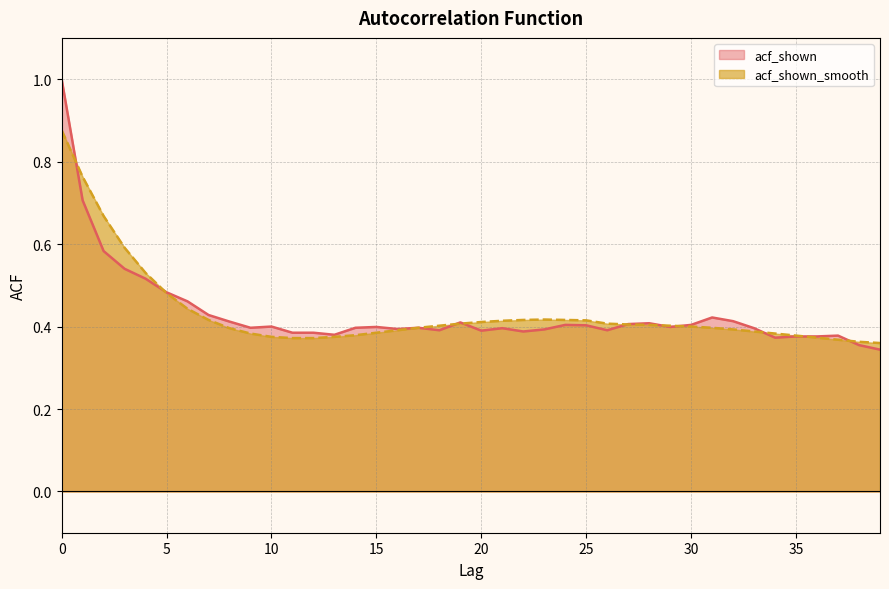

What is the difference between the maximum and minimum values in the acf_shown series?

0.7